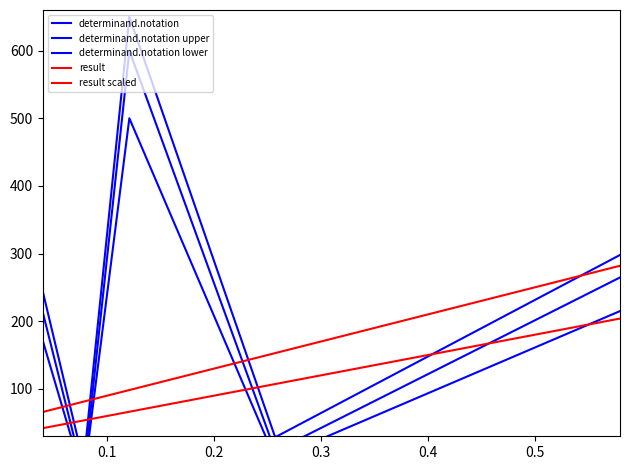

The value of determinand.notation lower at 9 is 104.0. True or false?

False